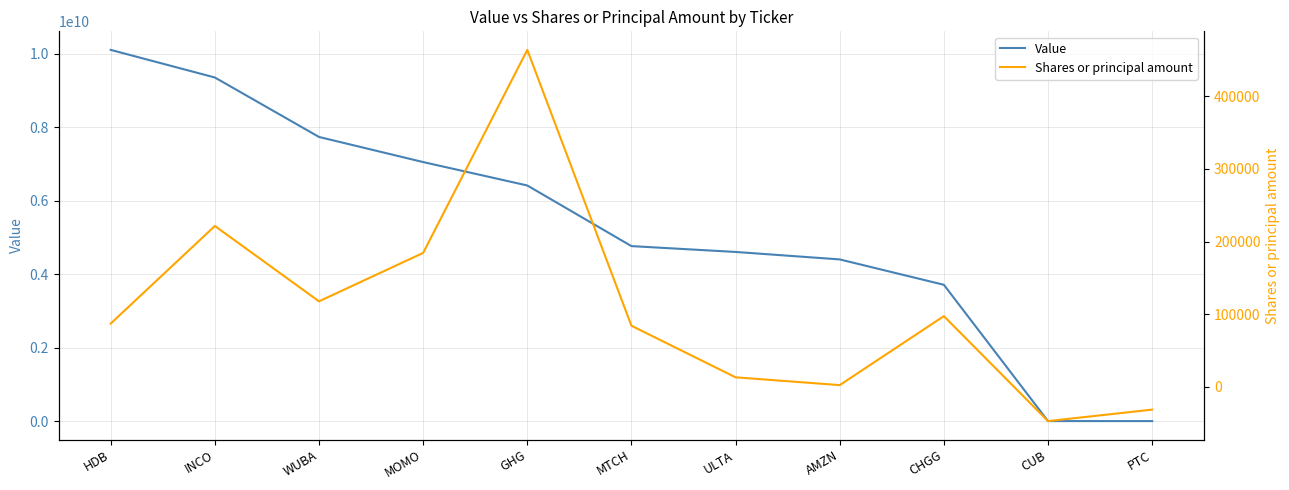

What is the approximate value of Shares or principal amount at CUB, to the nearest 50?

-47000